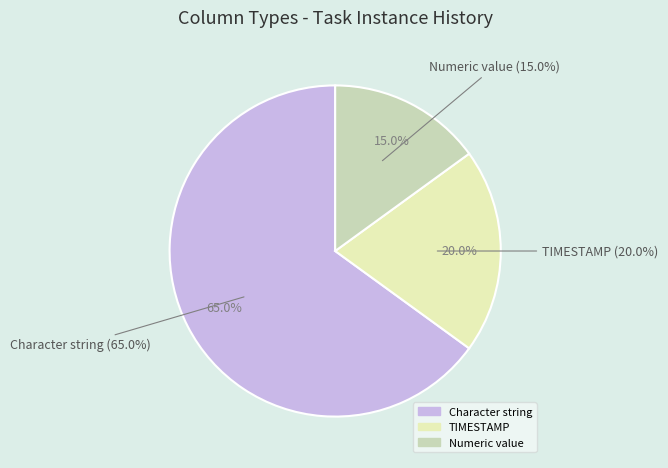

Count the number of slices in the pie.

3